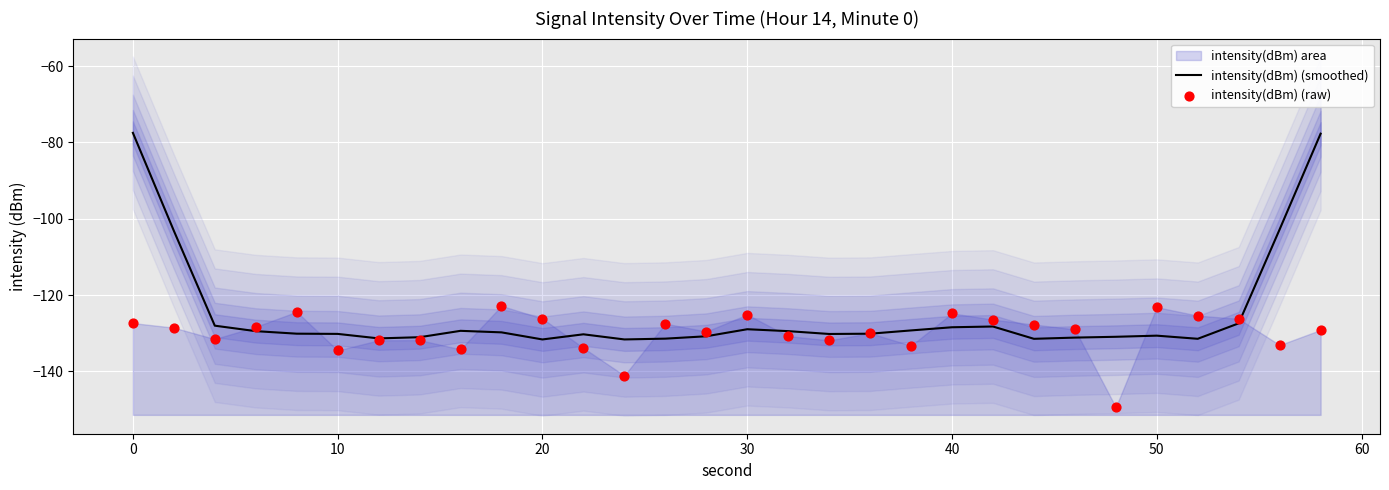

Which series contains the lowest Y value?

intensity(dBm) (raw)